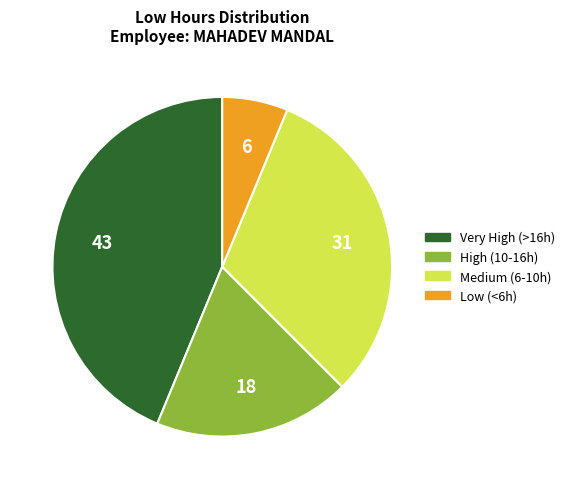

Does High (10-16h) account for over 50% of the chart?

No